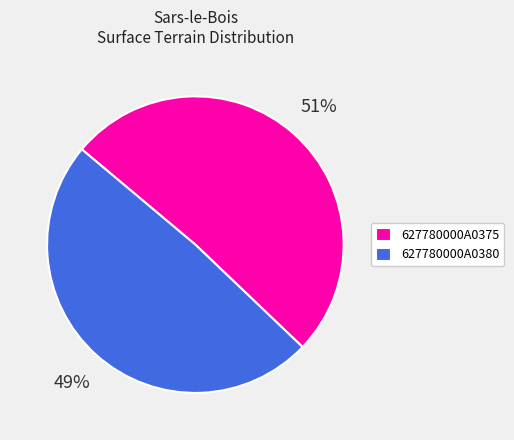

True or false: 627780000A0375 accounts for 51% of the total.

True